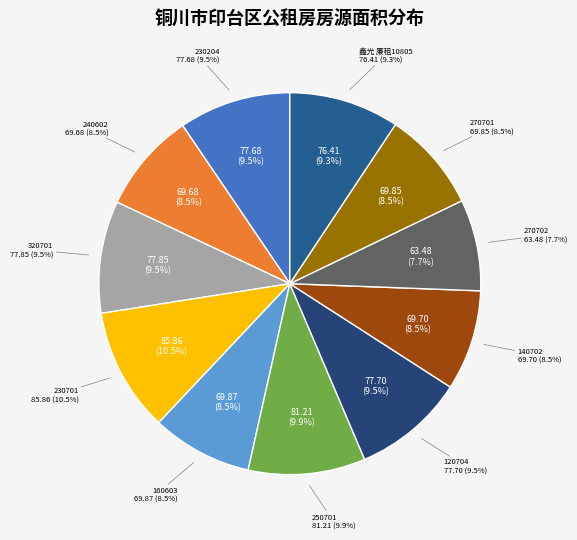

To the nearest percent, what is the difference between the largest and smallest slice percentages?

3%